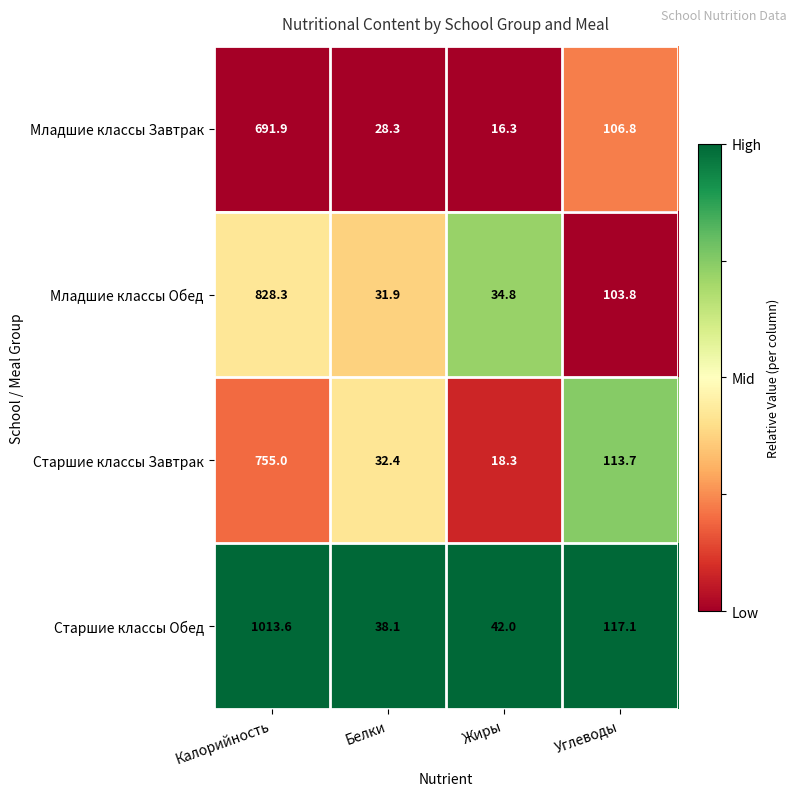

List the labels in order of Старшие классы Завтрак value, smallest first.

Жиры, Белки, Углеводы, Калорийность